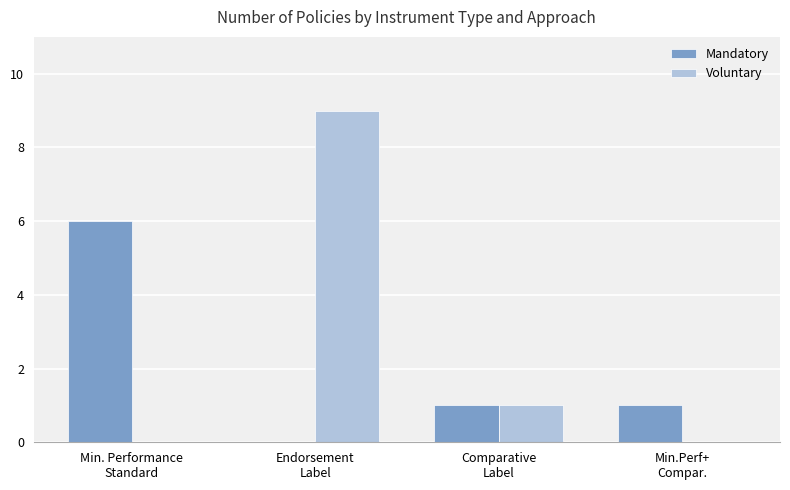

Which series has the largest total across all categories?

Voluntary